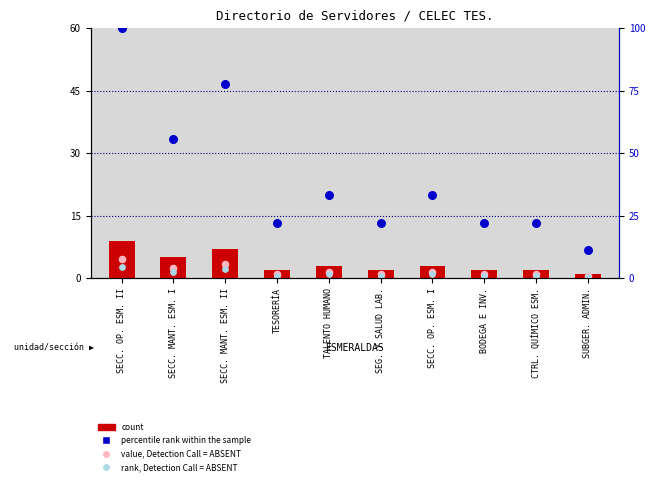

At which category is the sum across all series the highest?

SECC. OP. ESM. II